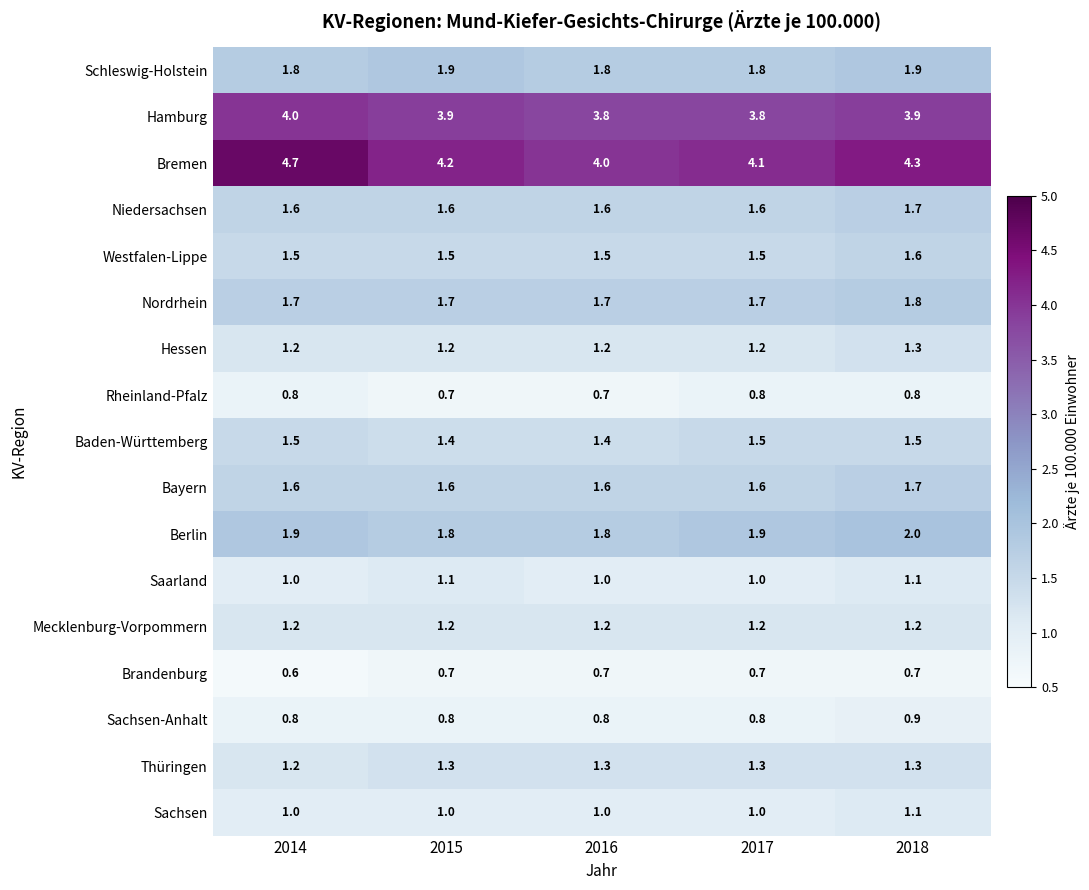

Is it true that Hessen equals 0.3 at 2015?

False